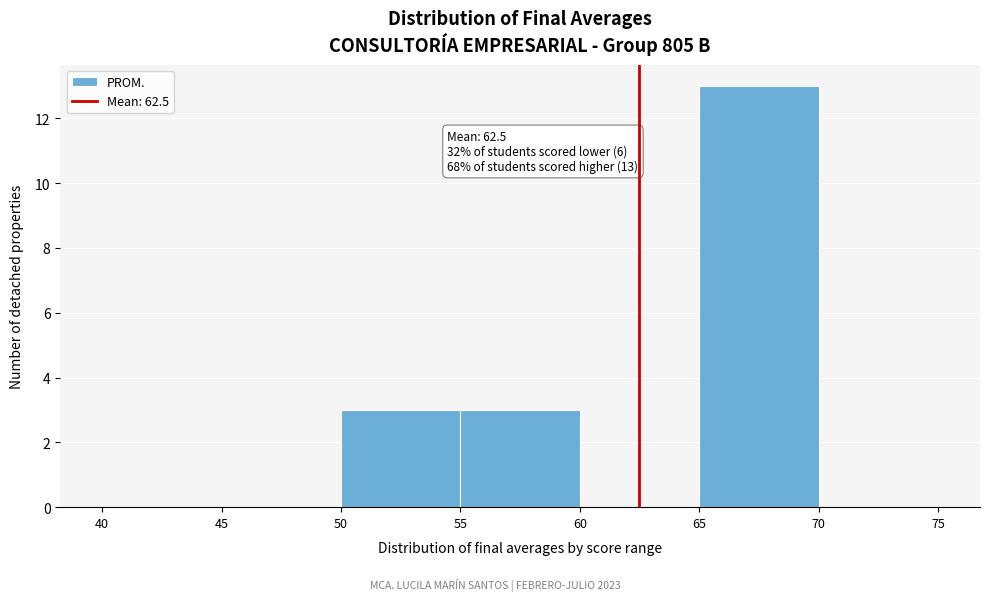

Over which range of the x-axis is the bar tallest?

65 to 70